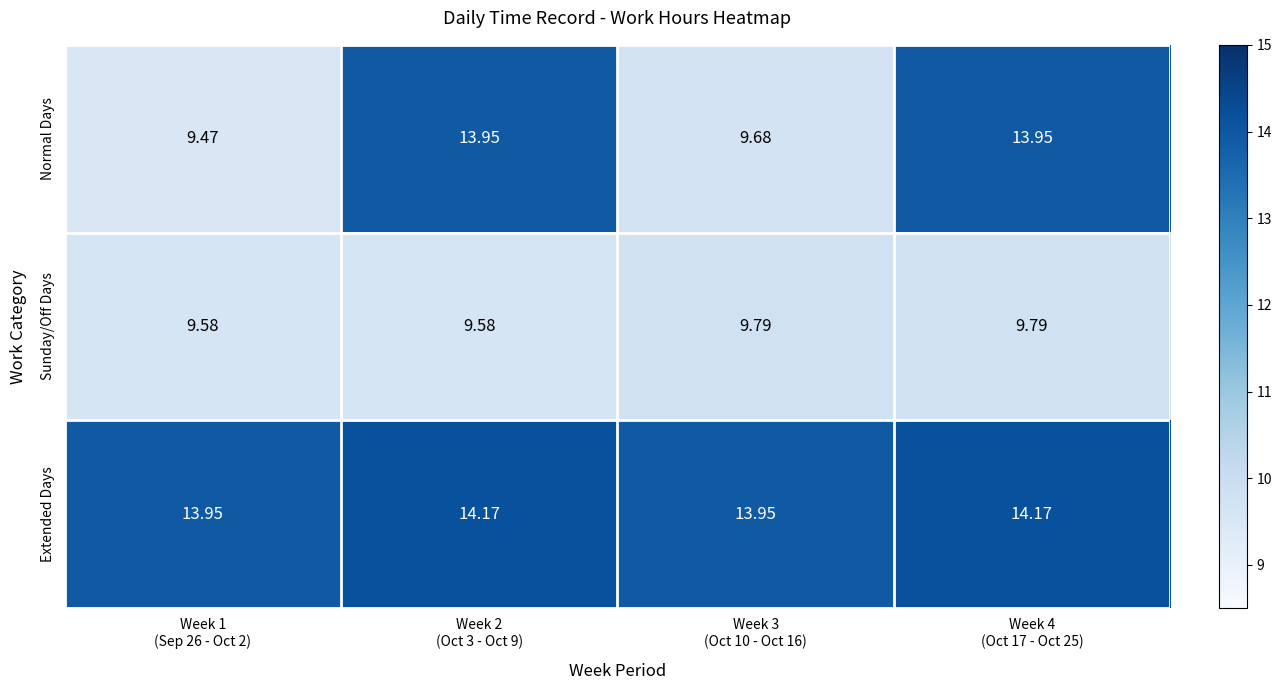

Rank the series by their maximum value, from lowest to highest.

Sunday/Off Days, Normal Days, Extended Days